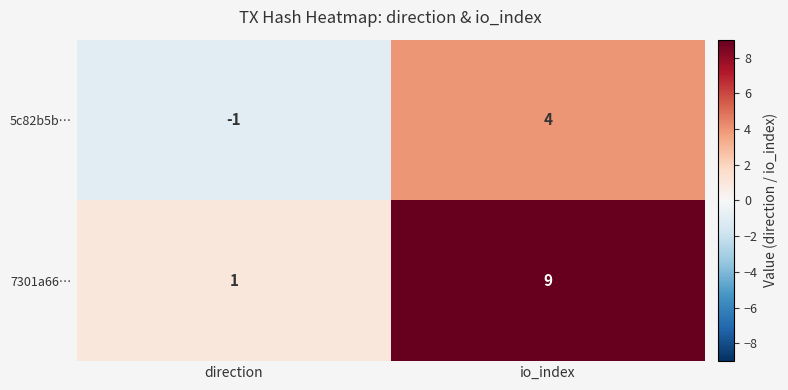

At how many categories does at least one series exceed 6?

1